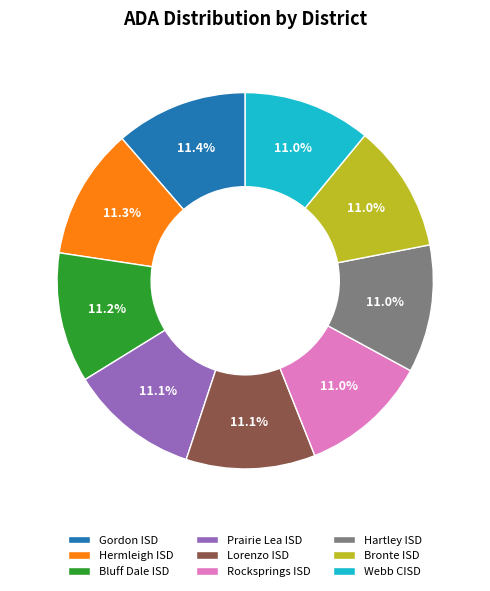

What is the ratio of the value at Rocksprings ISD to the value at Hartley ISD?

1.0